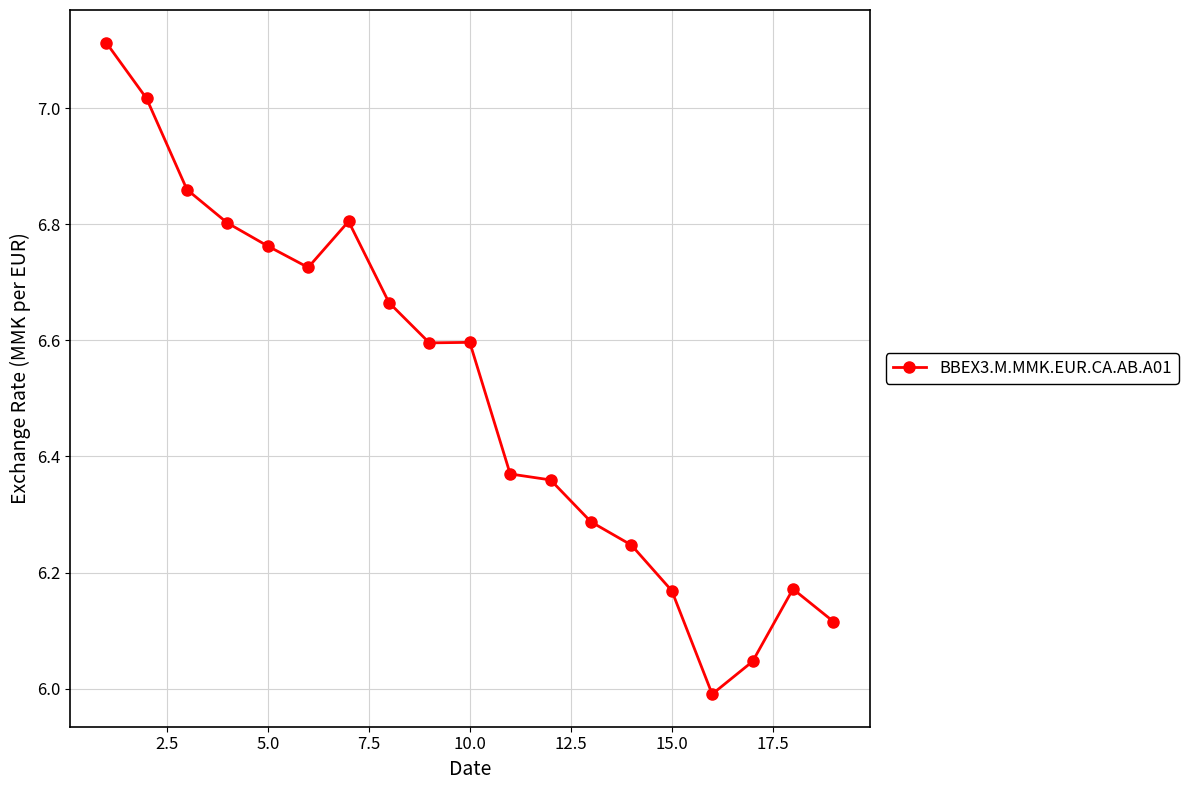

What is the value of the 10th point from the left?

6.6